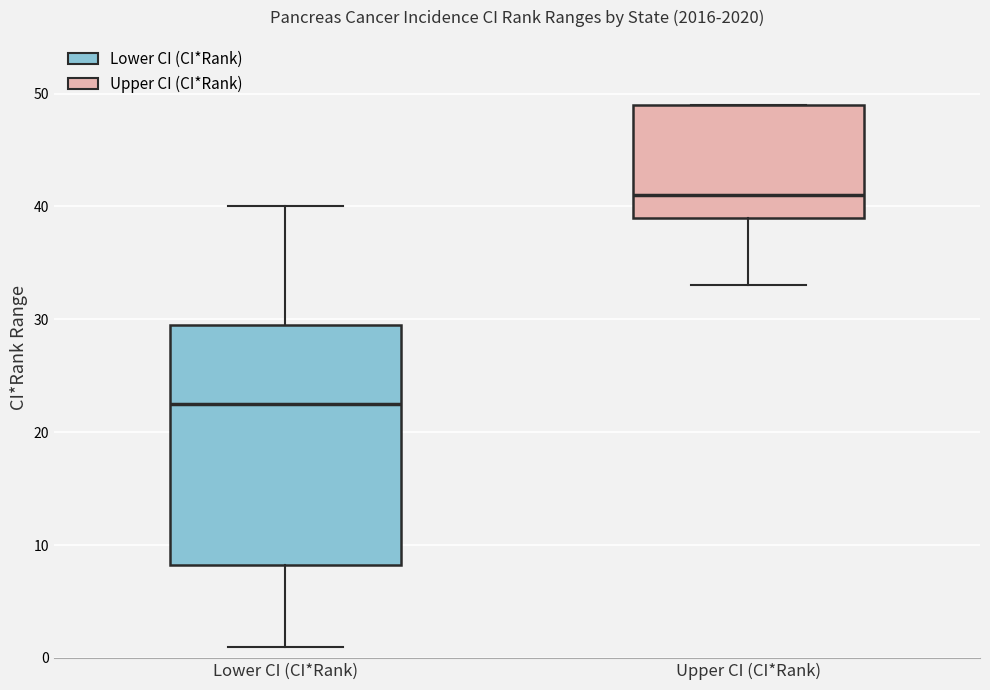

Reading left to right, read every box against the y-axis: the position of its median line, the range the box covers, and the ends of its whiskers. The values are not printed on the chart, so give them approximately, as read against the axis.

Lower CI (CI*Rank): median 23, box 8 to 30, whiskers 1 to 40
Upper CI (CI*Rank): median 41, box 39 to 49, whiskers 33 to 49